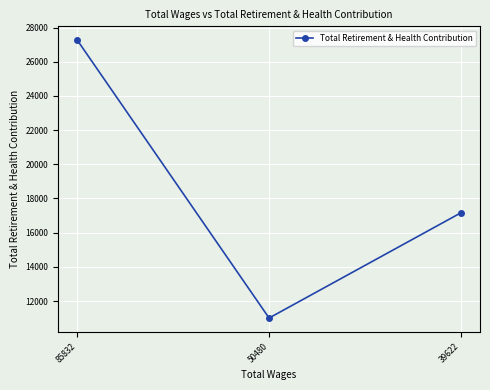

What is the change in value from 85832 to 39622?

-10100